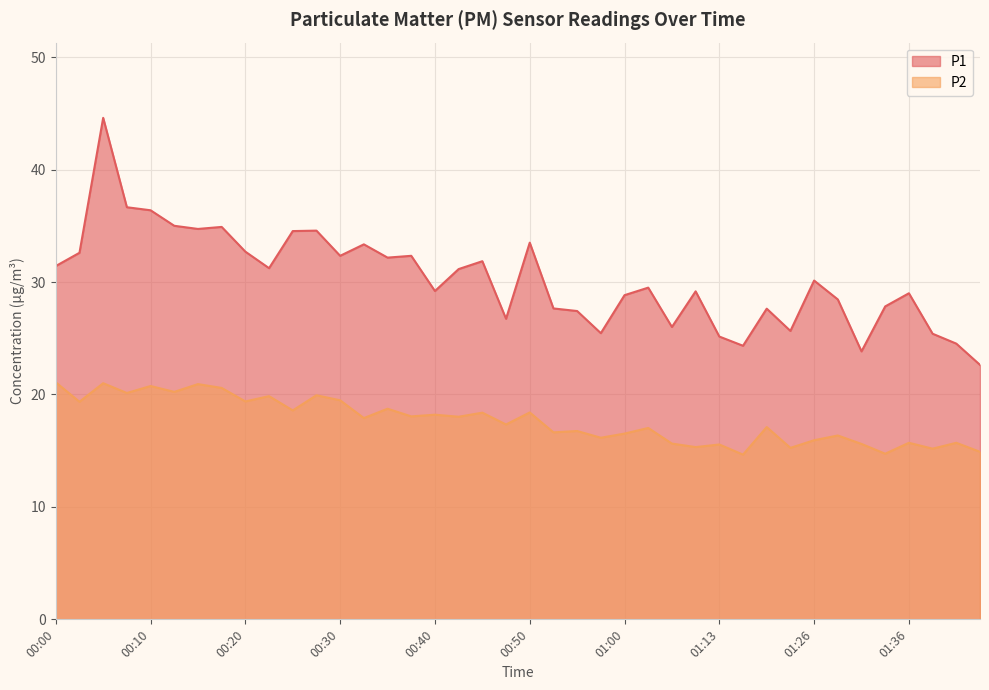

How many lines are shown in the chart?

2